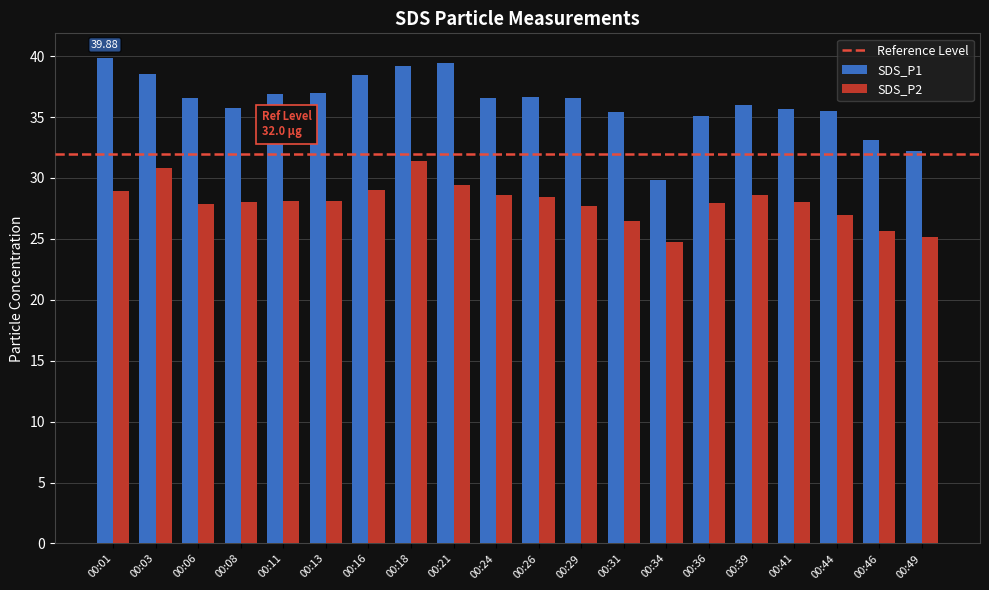

What is the difference between the maximum and second lowest values in the SDS_P1 series?

7.7